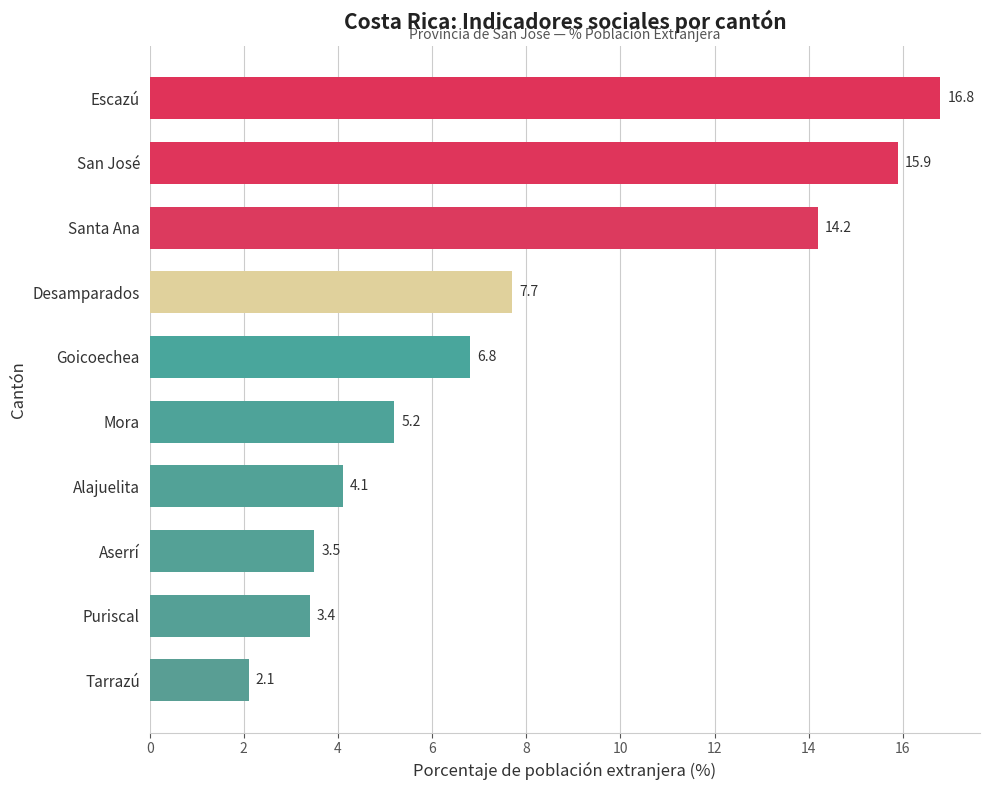

What is the greatest value displayed?

16.8